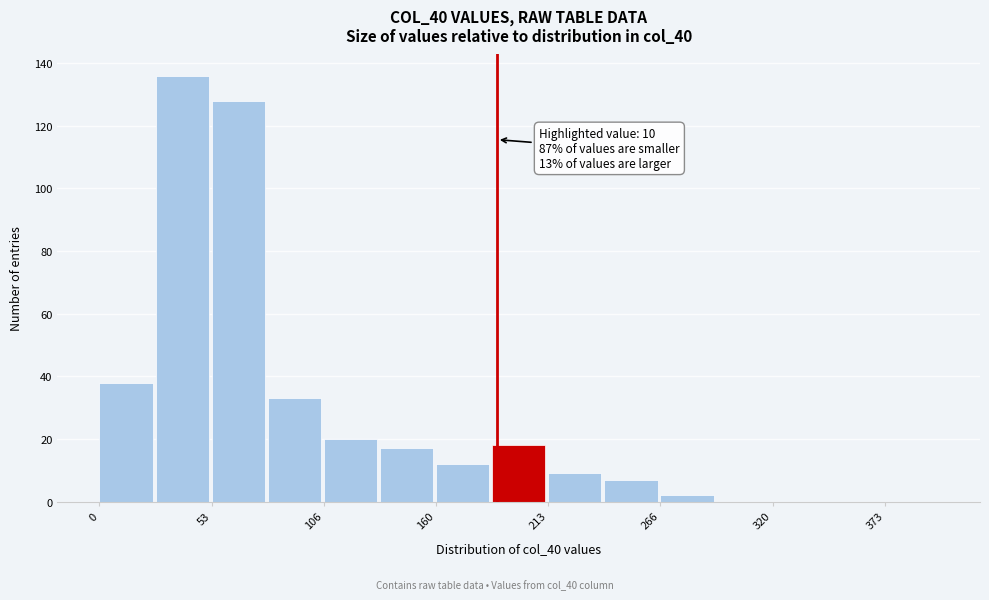

Read against the x-axis, roughly where is the centre of the tallest bar?

40